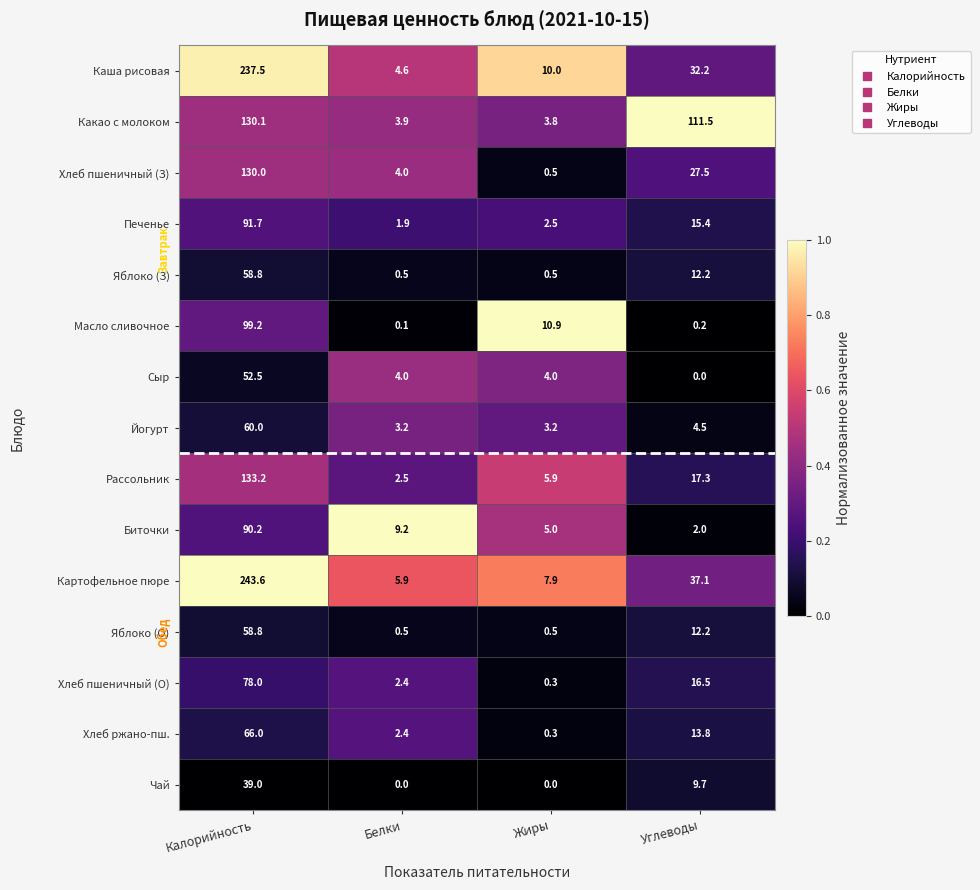

What is the maximum value for Какао с молоком?

130.1